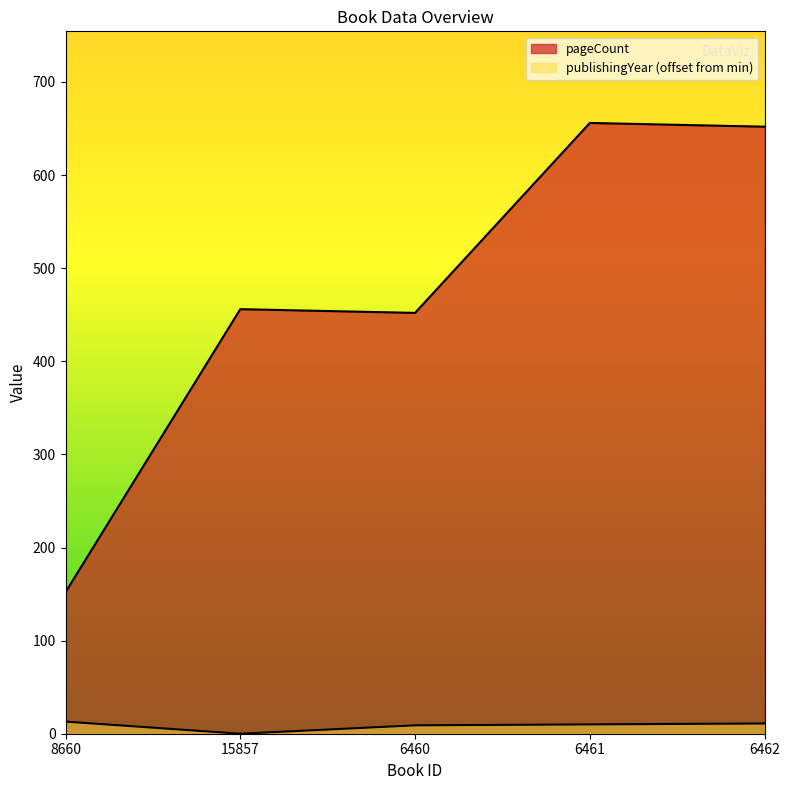

Which has a higher value, 8660 or 6461?

6461